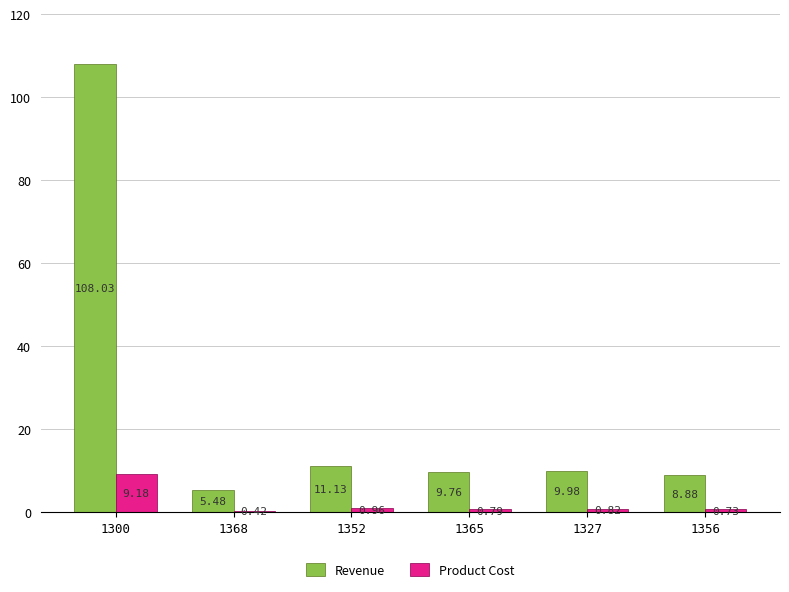

What is the maximum value for Revenue?

108.0